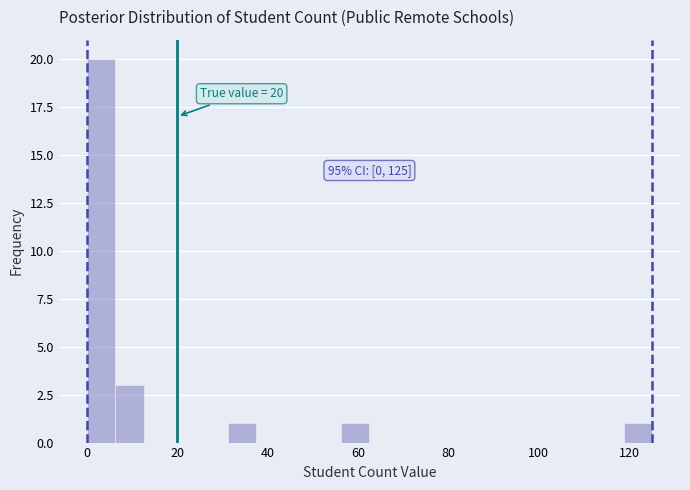

Read against the x-axis, roughly where is the centre of the tallest bar?

4